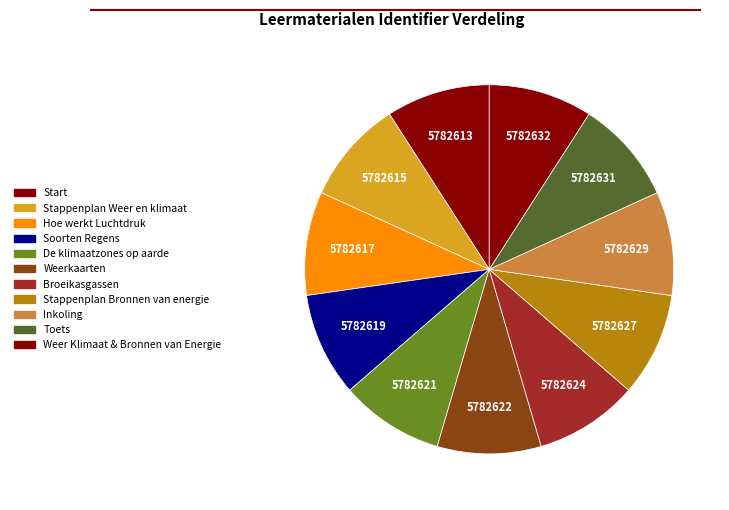

Does any single category account for the majority?

No